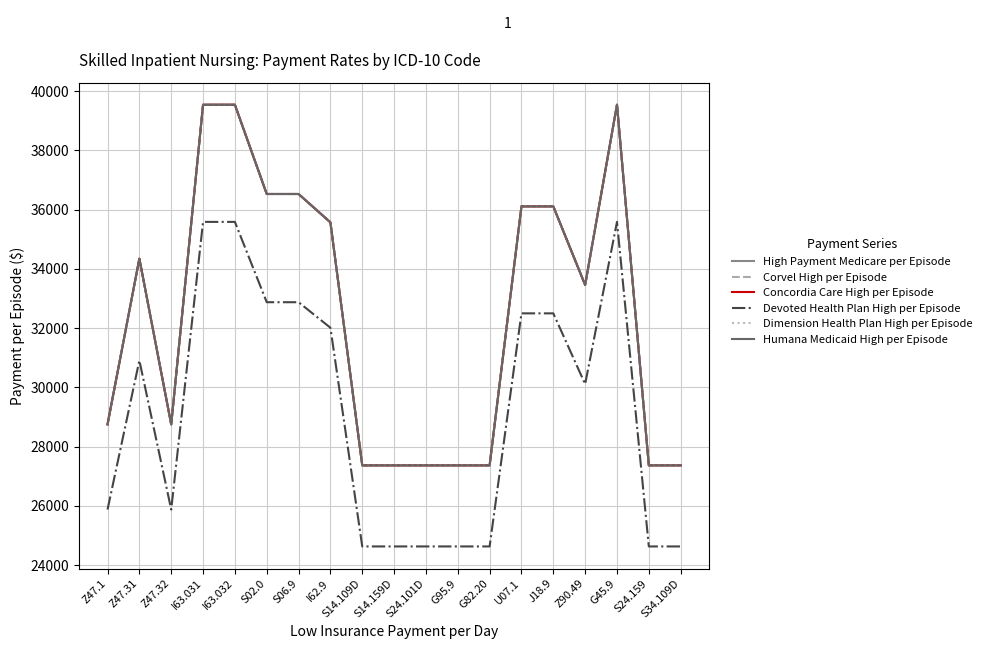

Does the chart display data point markers on the line(s)?

No